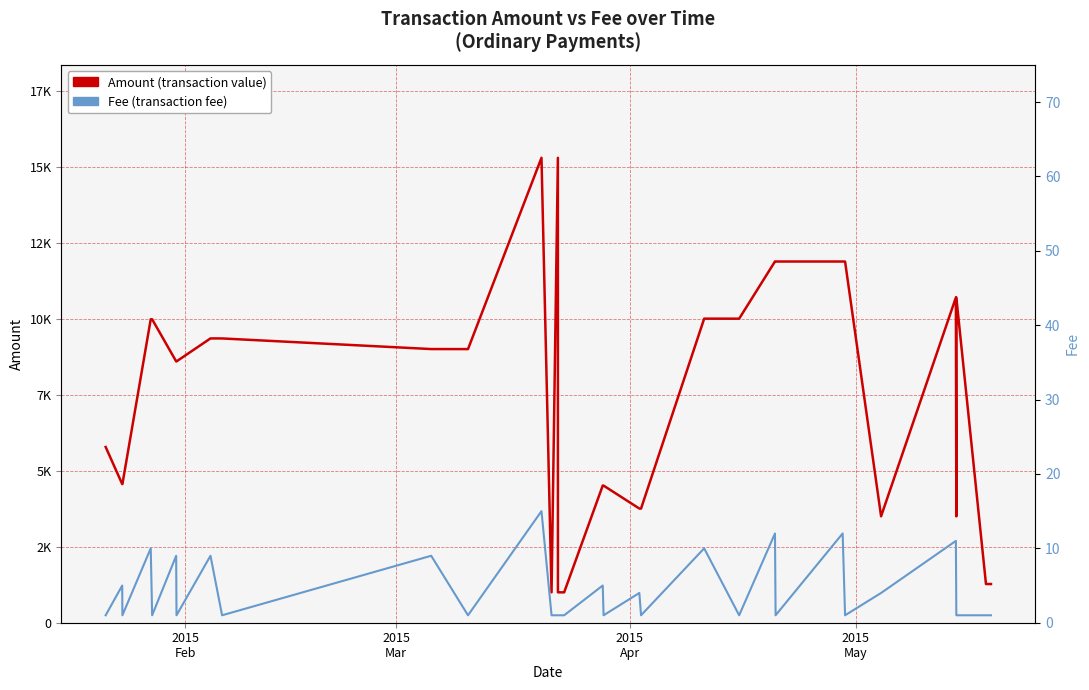

Reading left to right, what are all the values shown in this chart?

Amount: 5779	4560	4559	9980	9979	8595	8594	9350	9349	9000	8999	15290	1000	15289	999	1000	999	4510	4509	3755	3754	10000	9999	11880	11879	11879	11878	3500	10695	3499	10694	1273	1272
Fee: 1	5	1	10	1	9	1	9	1	9	1	15	1	1	1	1	1	5	1	4	1	10	1	12	1	12	1	4	11	1	1	1	1